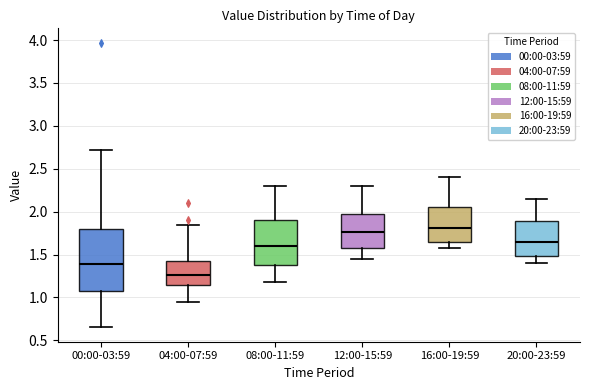

Reading left to right, transcribe this box plot: for each box, give where its median line is, the range the box spans, and where its two whiskers end, as read against the y-axis. The values are not printed on the chart, so give them approximately, as read against the axis.

00:00-03:59: median 1.40, box 1.10 to 1.80, whiskers 0.65 to 2.70
04:00-07:59: median 1.25, box 1.15 to 1.45, whiskers 0.95 to 1.85
08:00-11:59: median 1.60, box 1.35 to 1.90, whiskers 1.20 to 2.30
12:00-15:59: median 1.75, box 1.55 to 2.00, whiskers 1.45 to 2.30
16:00-19:59: median 1.80, box 1.65 to 2.05, whiskers 1.60 to 2.40
20:00-23:59: median 1.65, box 1.50 to 1.90, whiskers 1.40 to 2.15